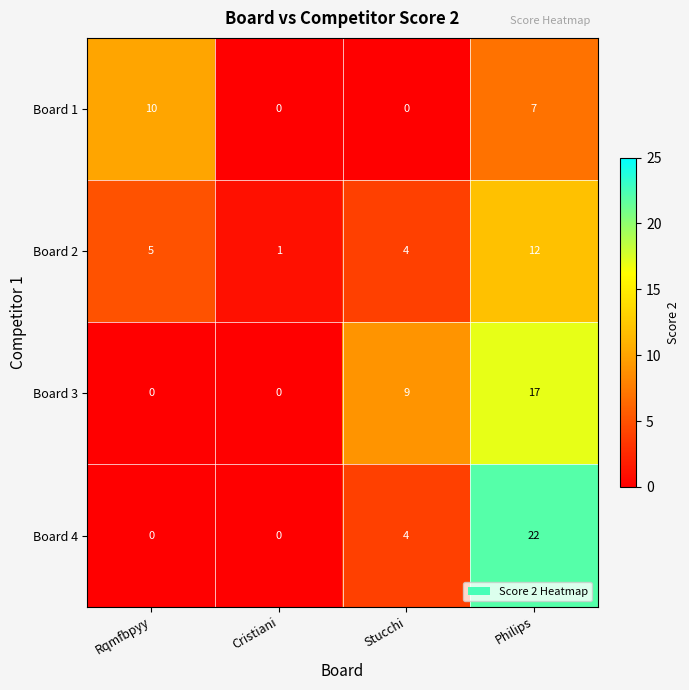

What is the highest value of the Board 2 series?

12